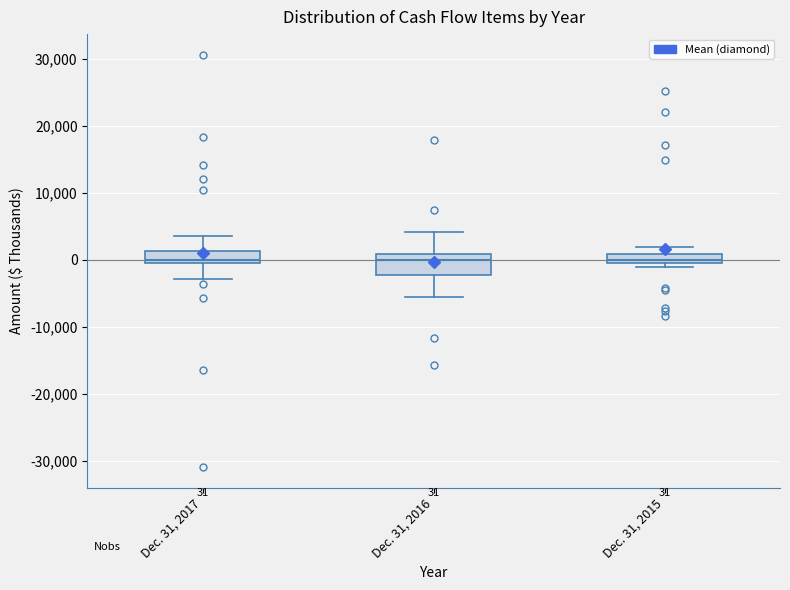

Which box is the tallest, from its lower edge to its upper edge?

Dec. 31, 2016